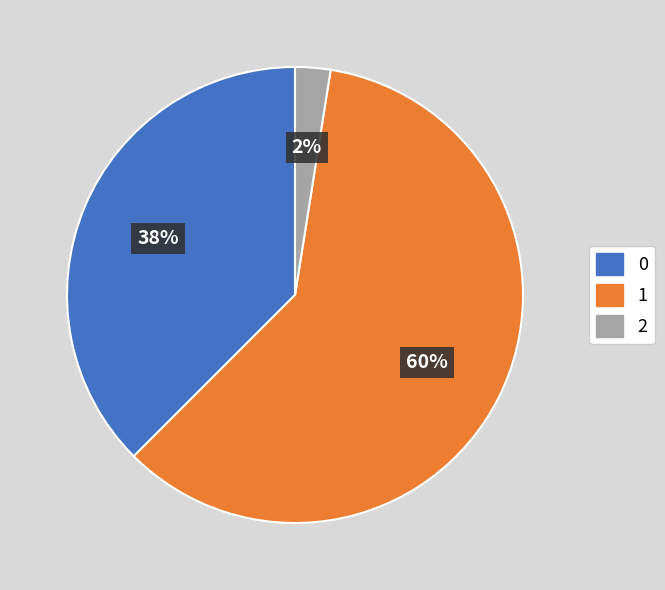

True or false: 0 accounts for 45% of the total.

False